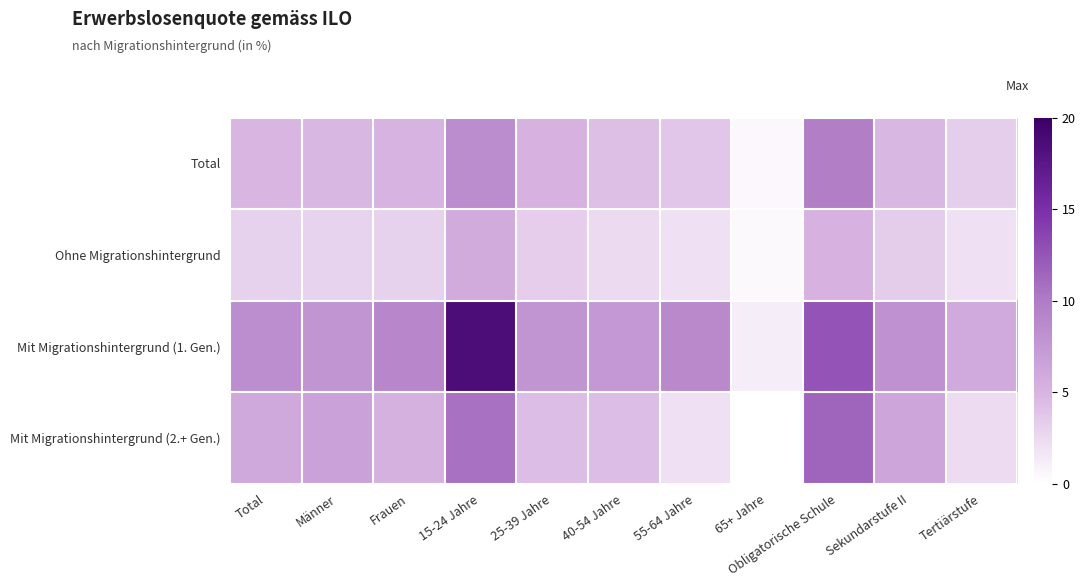

Reading right to left, list all the values displayed in this chart.

Total: Tertiärstufe=3.2	Sekundarstufe II=4.8	Obligatorische Schule=9.7	65+ Jahre=0.5	55-64 Jahre=3.8	40-54 Jahre=4.3	25-39 Jahre=5.1	15-24 Jahre=8.6	Frauen=5.0	Männer=4.8	Total=4.9
Ohne Migrationshintergrund: Tertiärstufe=2.0	Sekundarstufe II=3.4	Obligatorische Schule=5.1	65+ Jahre=0.4	55-64 Jahre=2.0	40-54 Jahre=2.4	25-39 Jahre=3.3	15-24 Jahre=5.8	Frauen=3.0	Männer=3.0	Total=3.0
Mit Migrationshintergrund (1. Gen.): Tertiärstufe=5.9	Sekundarstufe II=8.1	Obligatorische Schule=12.6	65+ Jahre=1.2	55-64 Jahre=8.8	40-54 Jahre=7.4	25-39 Jahre=7.8	15-24 Jahre=18.5	Frauen=9.0	Männer=7.8	Total=8.3
Mit Migrationshintergrund (2.+ Gen.): Tertiärstufe=2.4	Sekundarstufe II=6.3	Obligatorische Schule=11.6	65+ Jahre=0.0	55-64 Jahre=2.1	40-54 Jahre=4.4	25-39 Jahre=4.4	15-24 Jahre=10.7	Frauen=5.3	Männer=6.7	Total=6.0